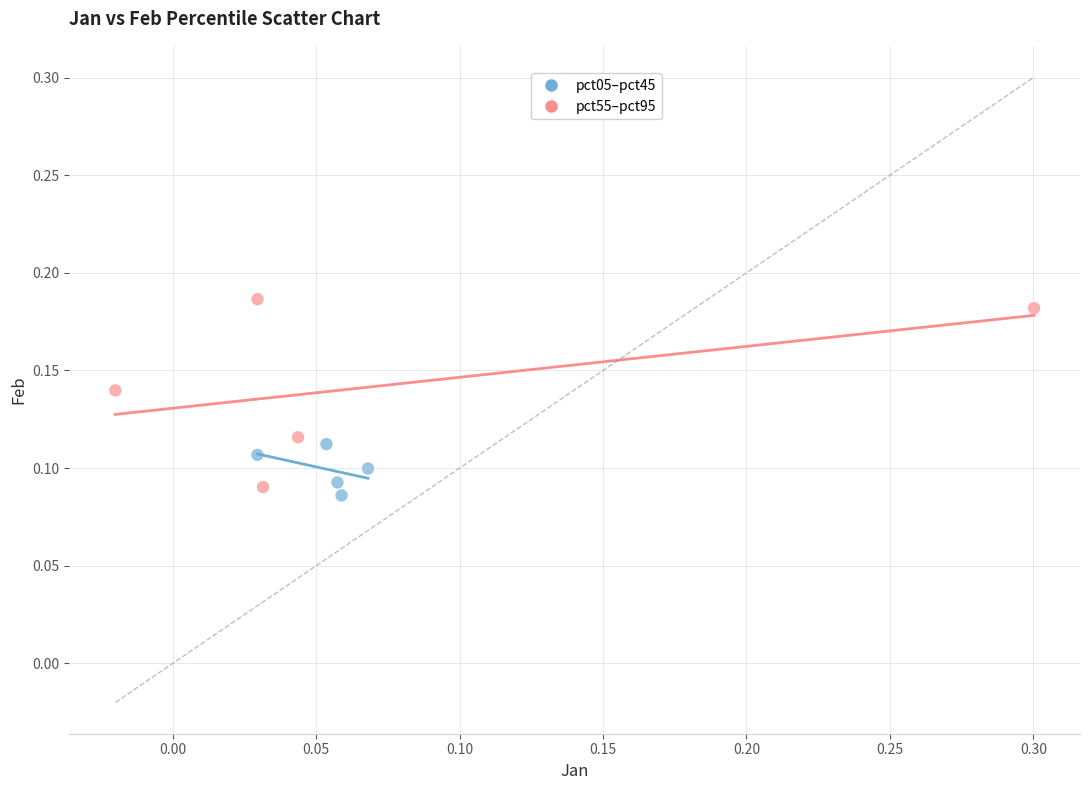

Which series reaches the maximum Y coordinate?

pct55–pct95